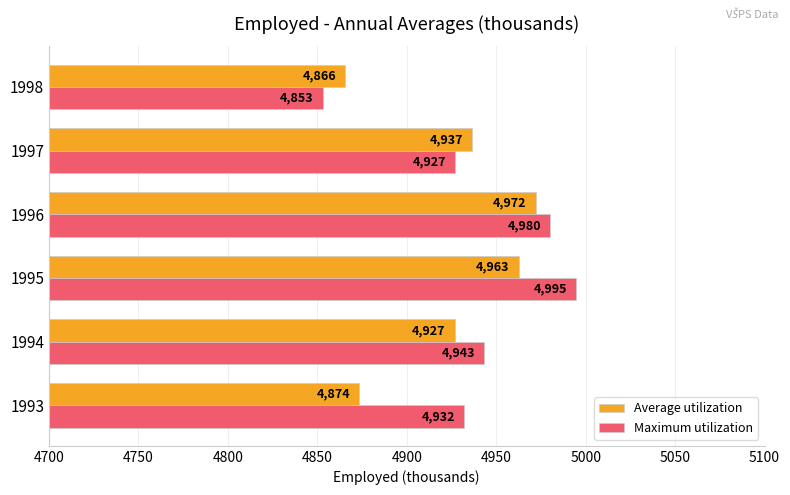

What are all the series names shown in the legend?

Average utilization, Maximum utilization